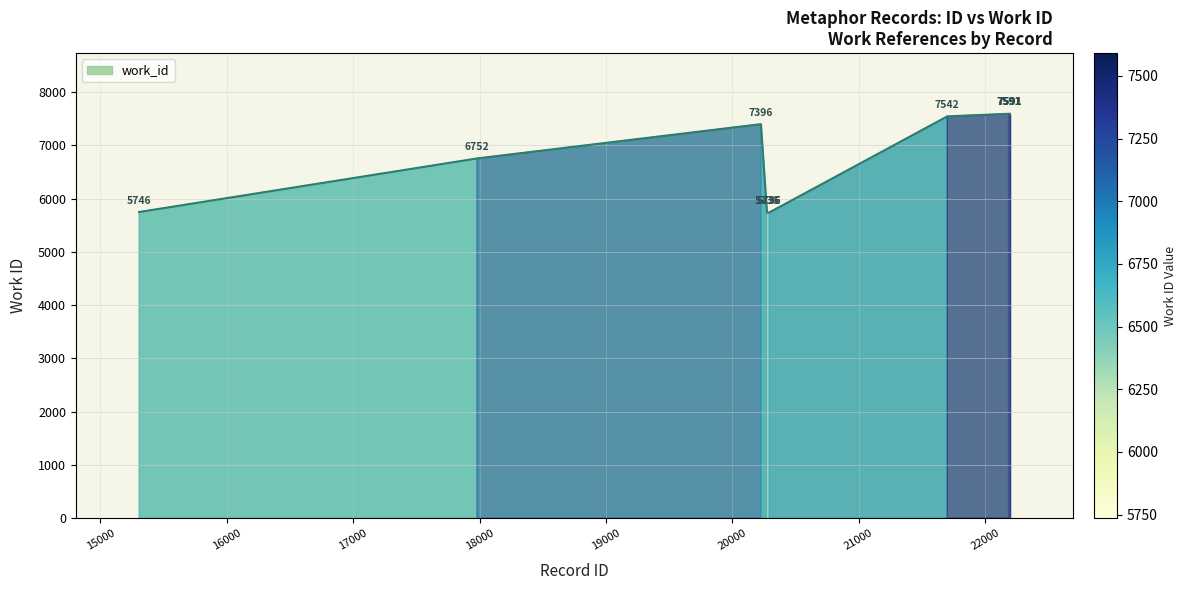

How many lines are shown in the chart?

1